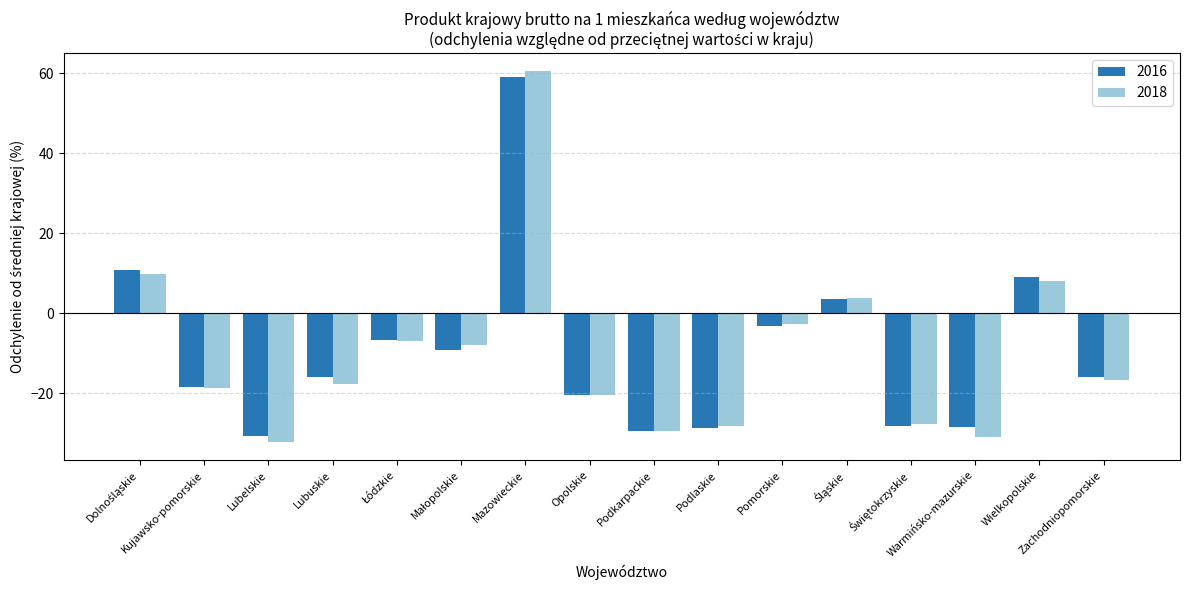

How many values in 2018 are above zero?

4